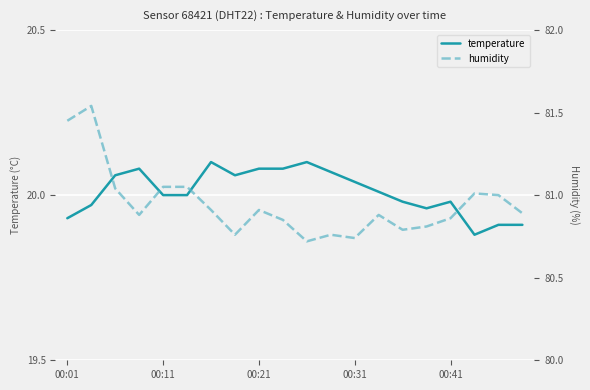

What value does the humidity series have at 19?

80.9